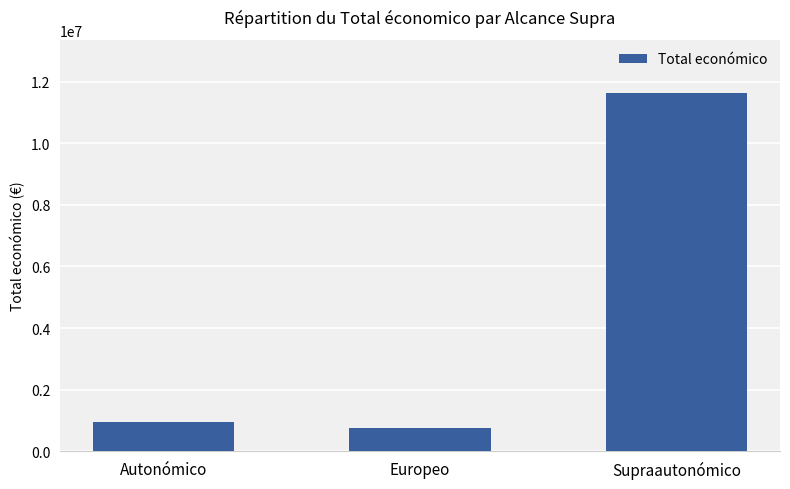

What is the approximate value at Supraautonómico, to the nearest 50?

11618600